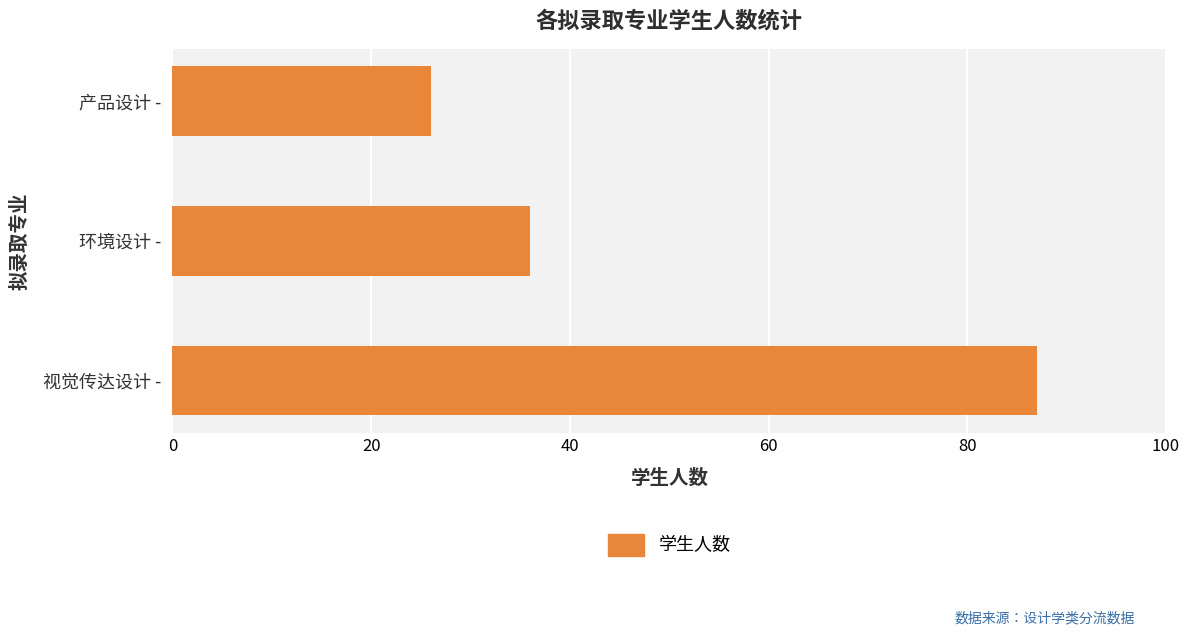

What is the change in value from 视觉传达设计 - to 产品设计 -?

-61